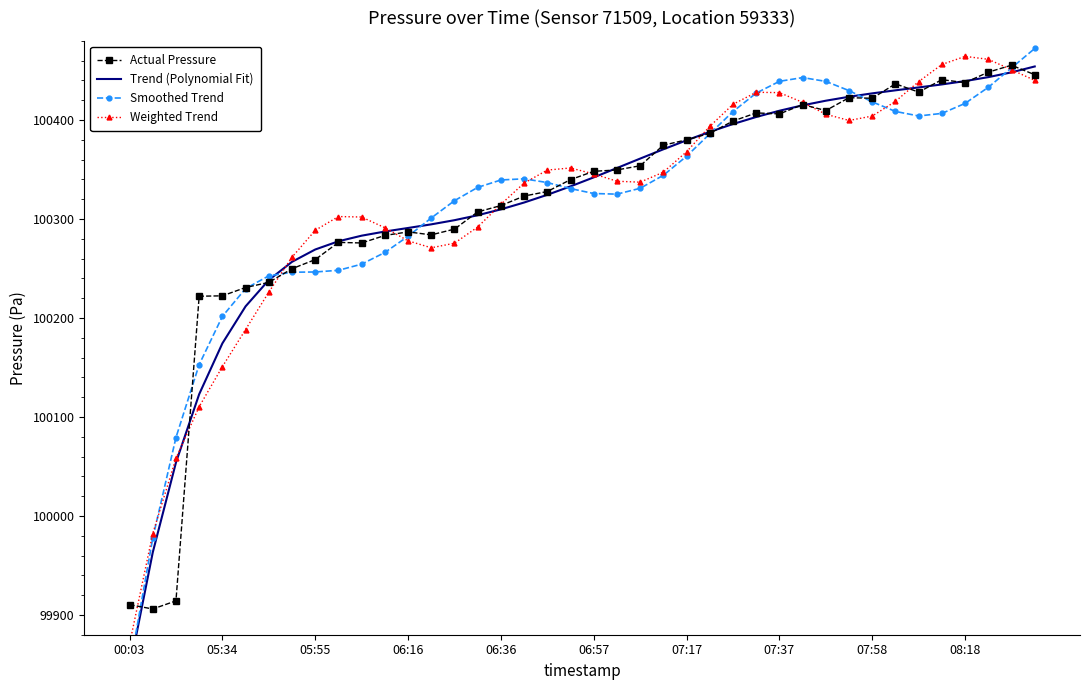

What is the maximum value for Actual Pressure?

100455.4